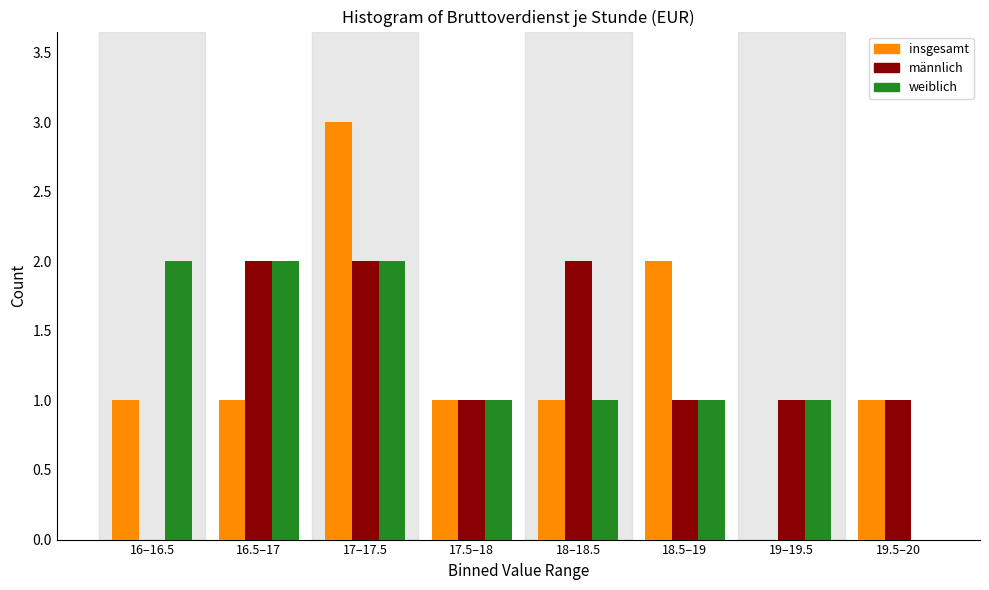

Reading right to left, transcribe all the data shown in this chart.

insgesamt: 19.5–20=1	19–19.5=0	18.5–19=2	18–18.5=1	17.5–18=1	17–17.5=3	16.5–17=1	16–16.5=1
männlich: 19.5–20=1	19–19.5=1	18.5–19=1	18–18.5=2	17.5–18=1	17–17.5=2	16.5–17=2	16–16.5=0
weiblich: 19.5–20=0	19–19.5=1	18.5–19=1	18–18.5=1	17.5–18=1	17–17.5=2	16.5–17=2	16–16.5=2